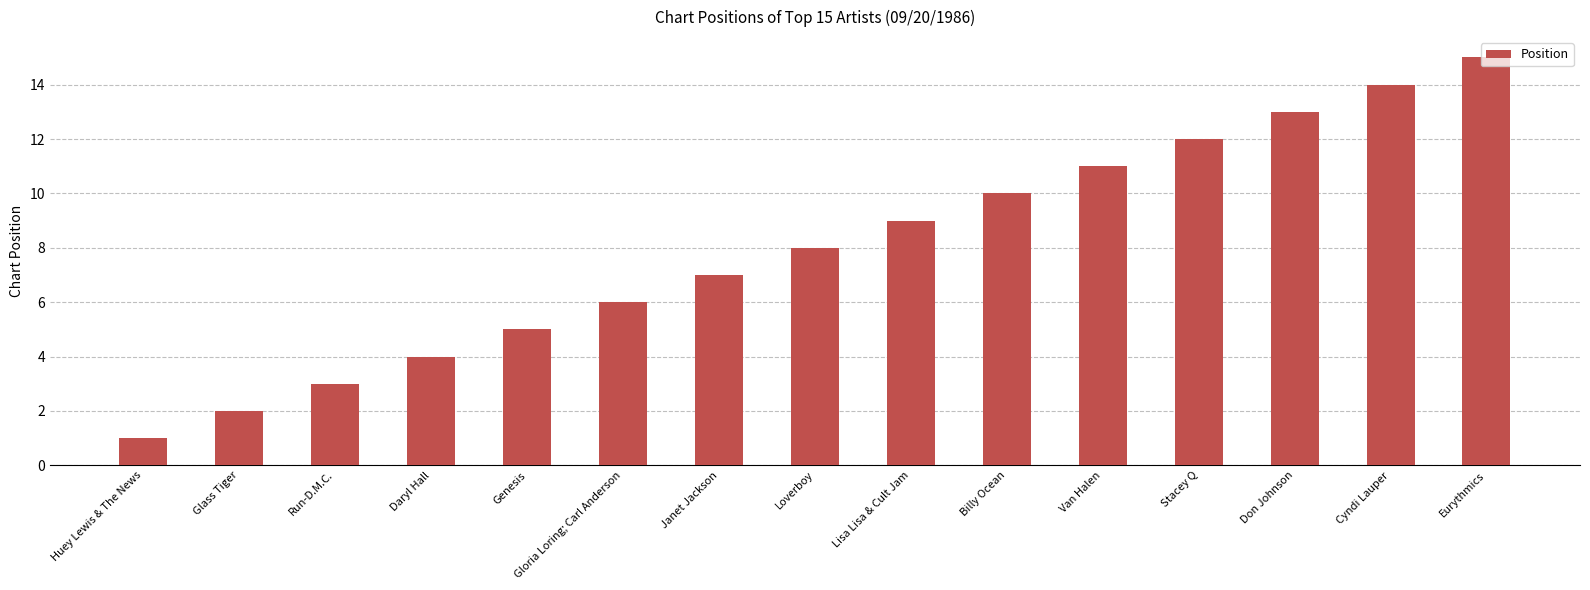

What is the approximate value at Stacey Q?

12